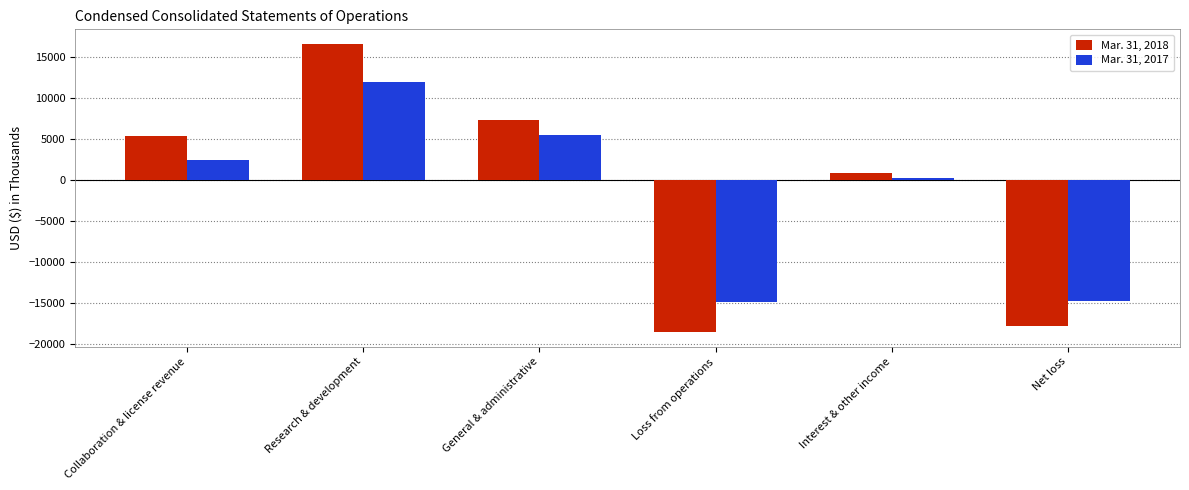

Where is Mar. 31, 2018 nearest to the value -991?

Interest & other income